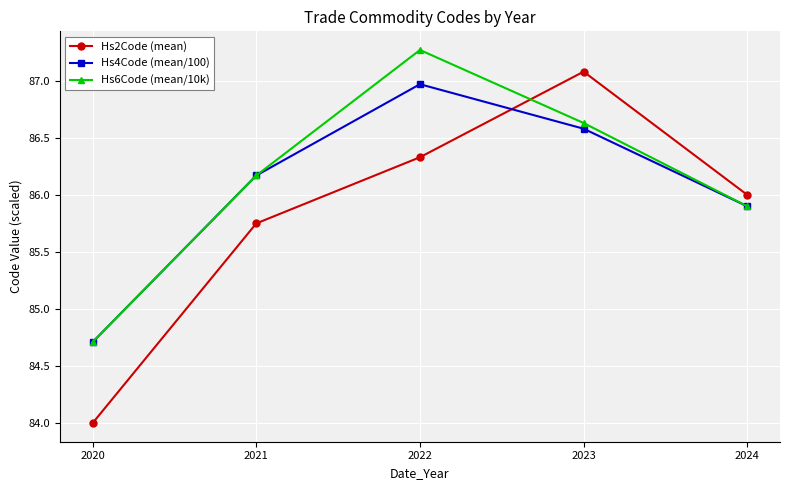

Is it true that Hs6Code (mean/10k) equals 86.2 at 2021?

True